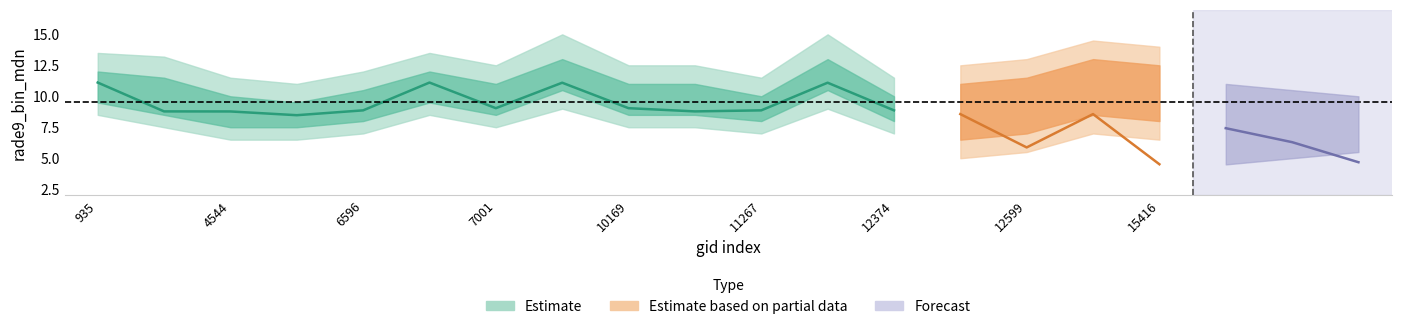

Does the chart have visible grid lines?

No